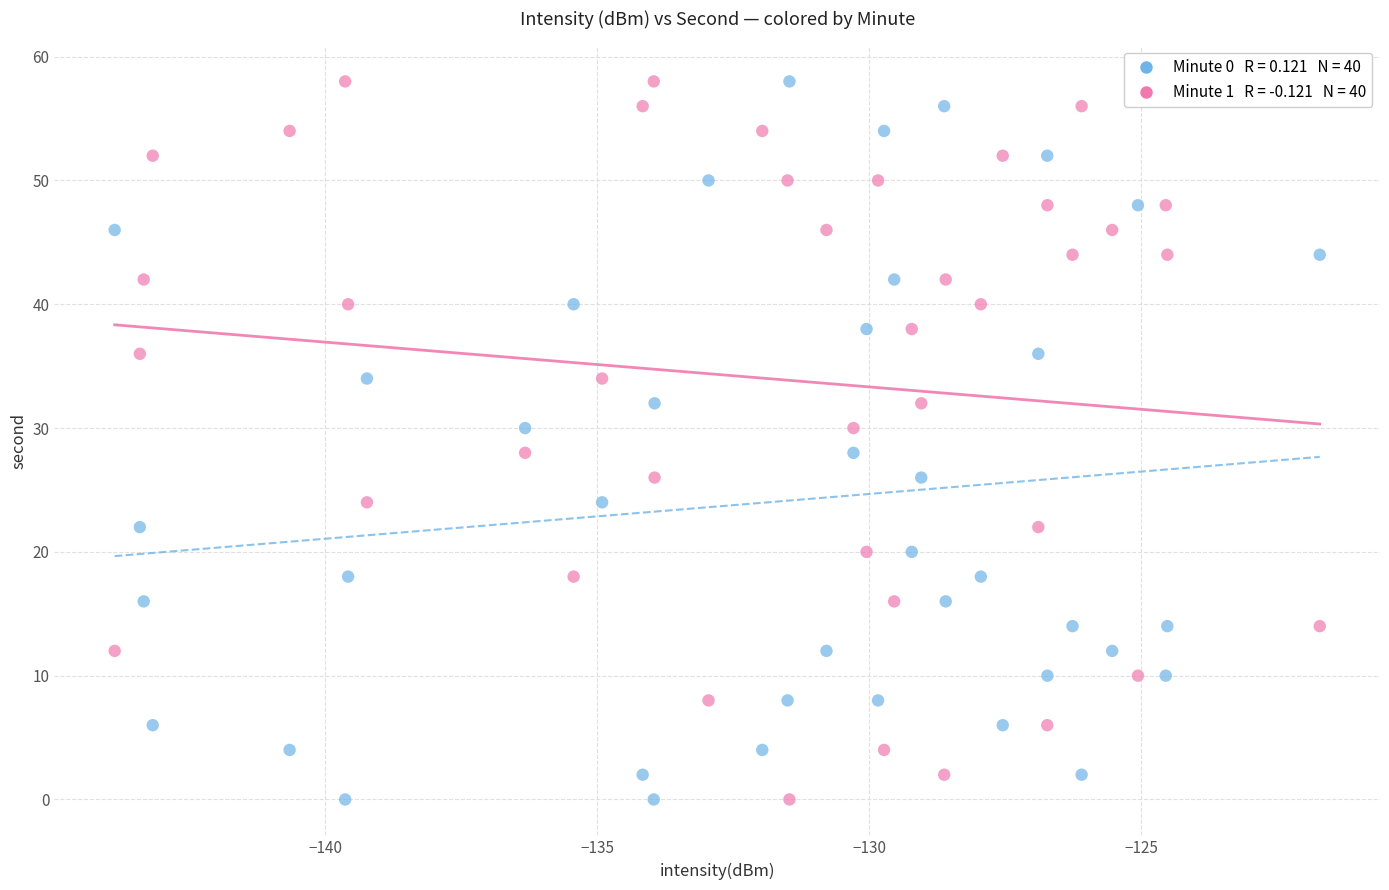

Across all data points, what is the range of Y values (max minus min)?

58